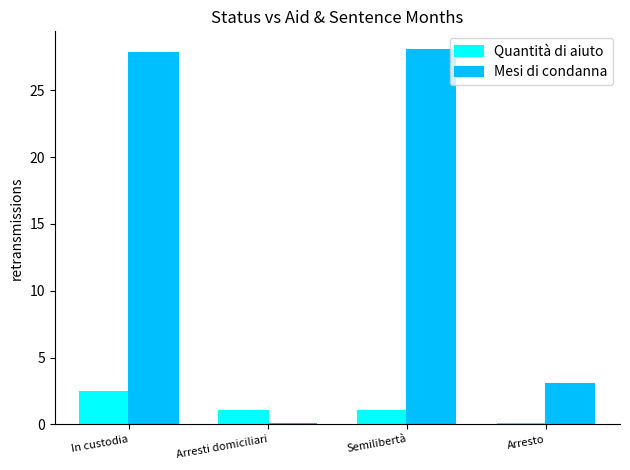

True or false: Mesi di condanna has a value of -9.5 at Arresti domiciliari.

False